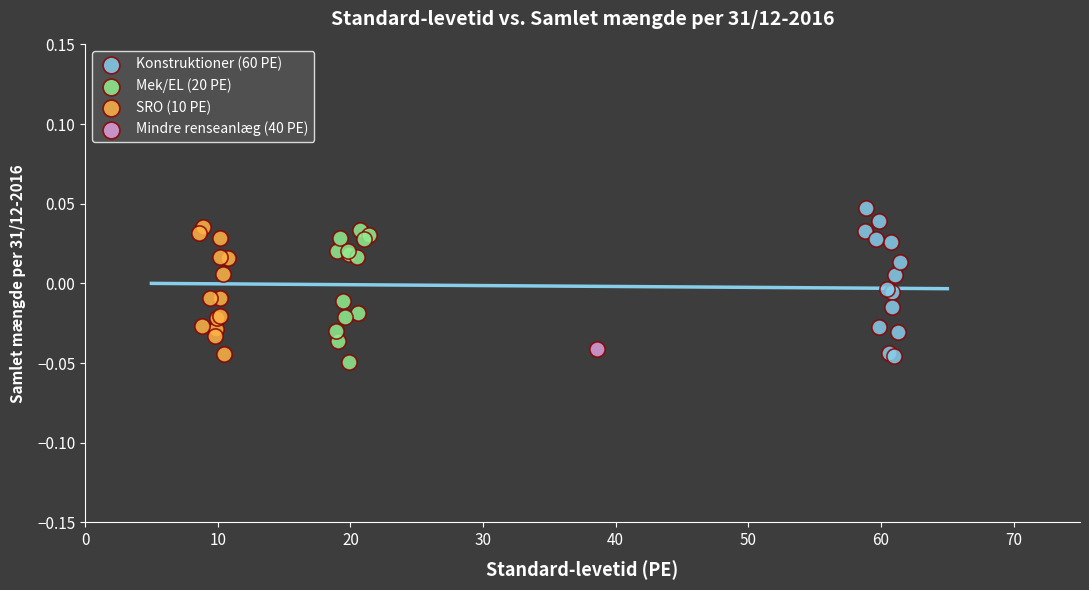

Which series reaches the minimum Y coordinate?

Mek/EL (20 PE)